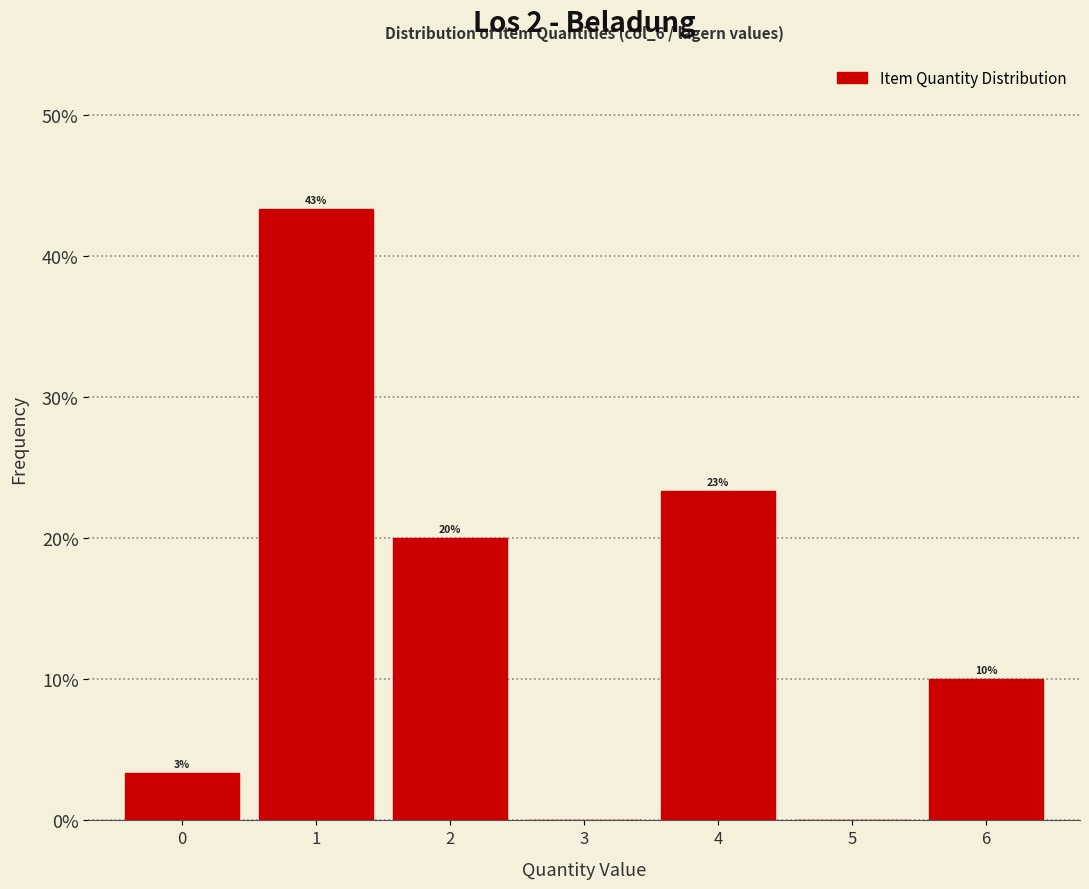

Are the bars horizontal?

No